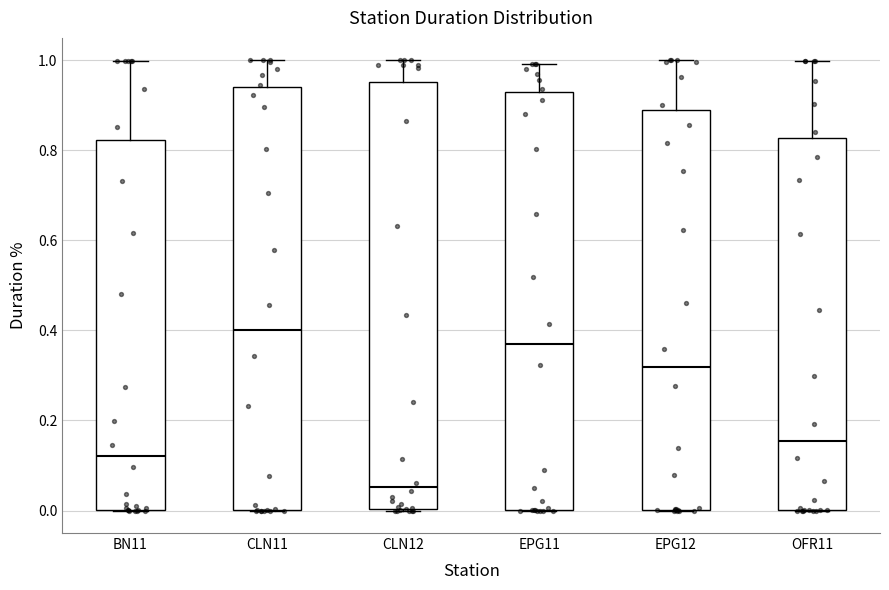

Reading left to right, transcribe this box plot: for each box, give where its median line is, the range the box spans, and where its two whiskers end, as read against the y-axis. The values are not printed on the chart, so give them approximately, as read against the axis.

BN11: median 0.12, box 0.00 to 0.82, whiskers 0.00 to 1.00
CLN11: median 0.40, box 0.00 to 0.94, whiskers 0.00 to 1.00
CLN12: median 0.06, box 0.00 to 0.96, whiskers 0.00 to 1.00
EPG11: median 0.36, box 0.00 to 0.94, whiskers 0.00 to 1.00
EPG12: median 0.32, box 0.00 to 0.90, whiskers 0.00 to 1.00
OFR11: median 0.16, box 0.00 to 0.82, whiskers 0.00 to 1.00